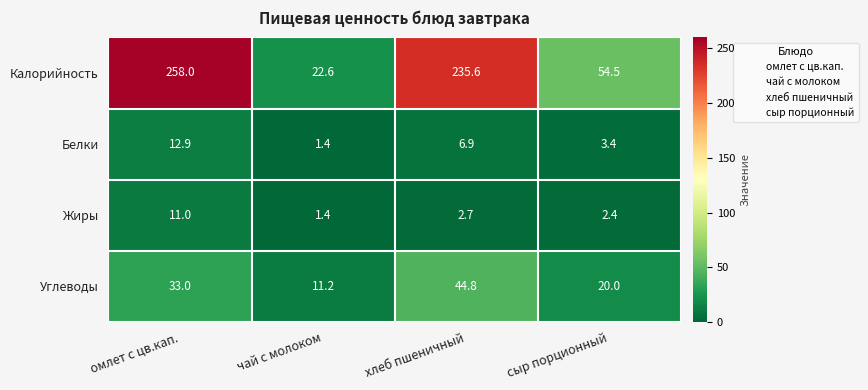

What is the total value across all series at чай с молоком?

36.6